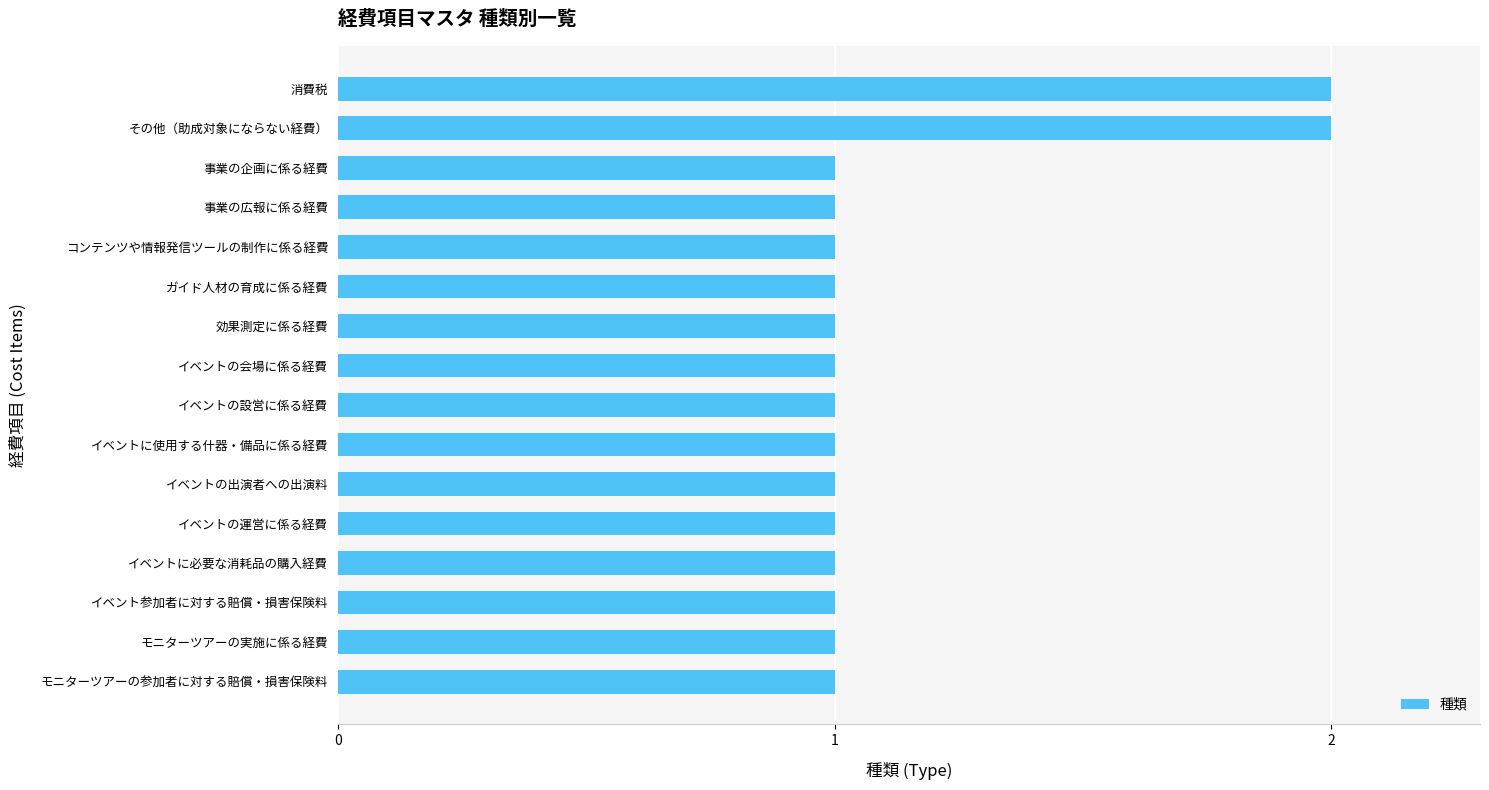

The value at イベントの運営に係る経費 is 1. True or false?

True